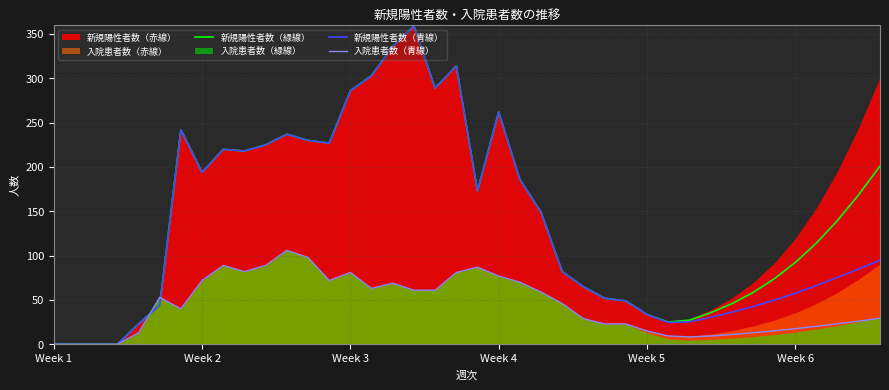

What is the maximum value for 新規陽性者数（青線）?

359.0